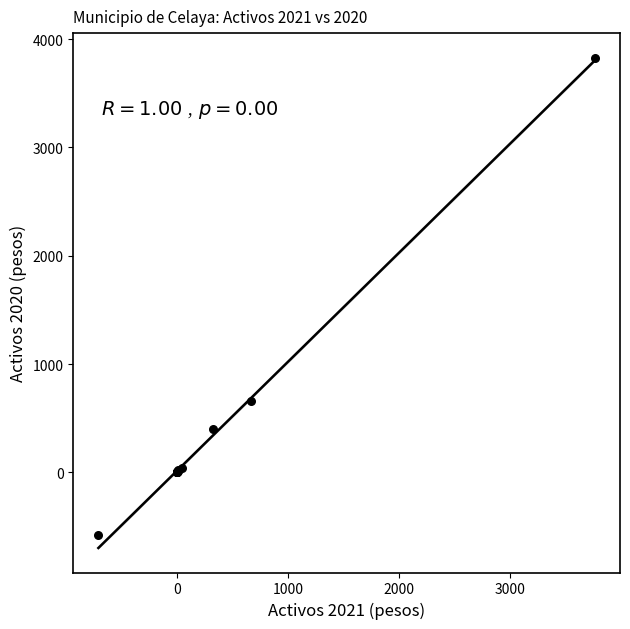

What Y value in the scatter plot is closest to 1623?

655.0